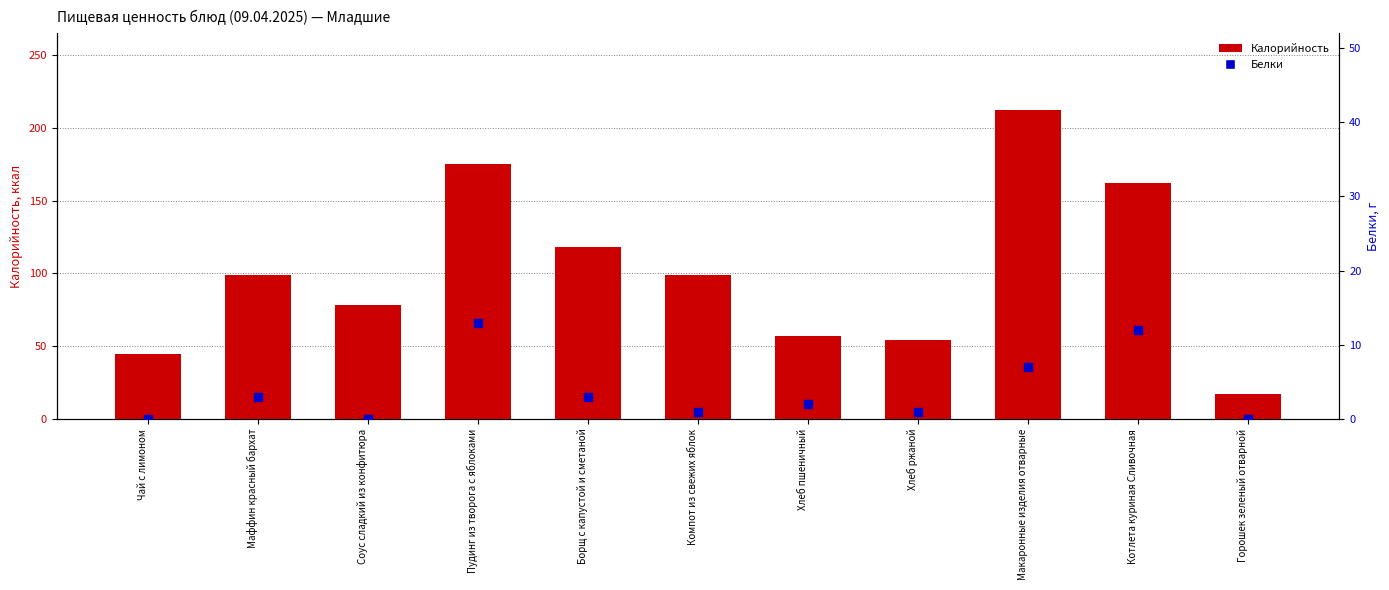

Which series has the largest total across all categories?

Калорийность